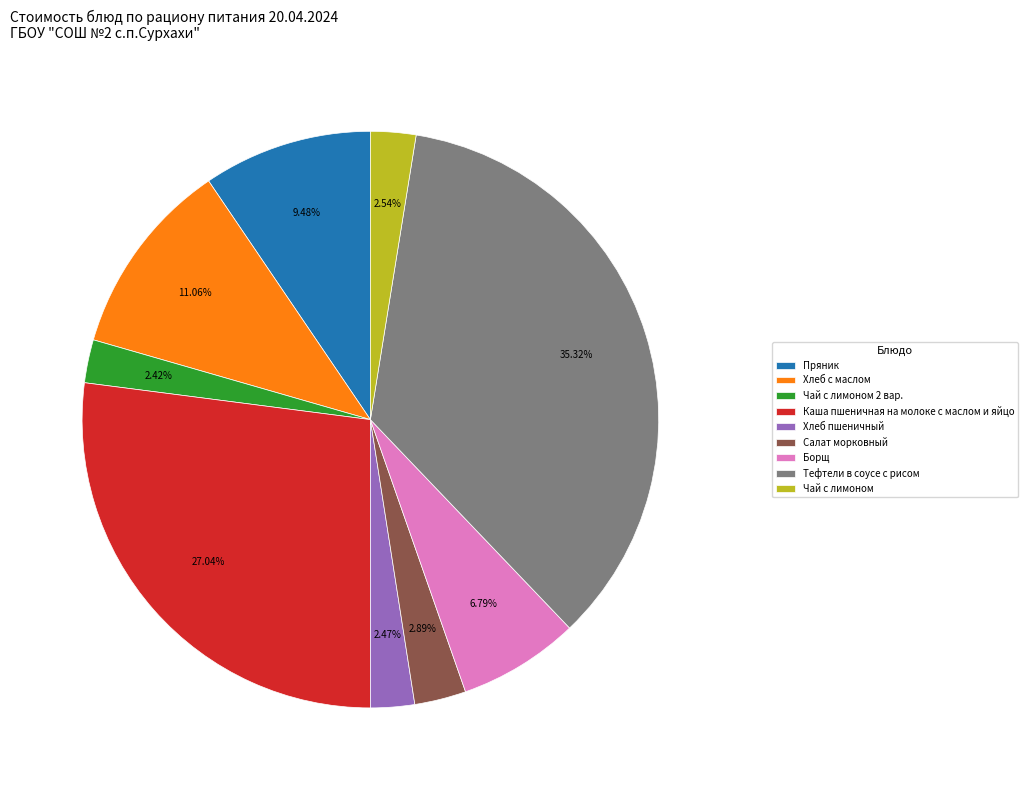

How many slices are in this pie chart?

9